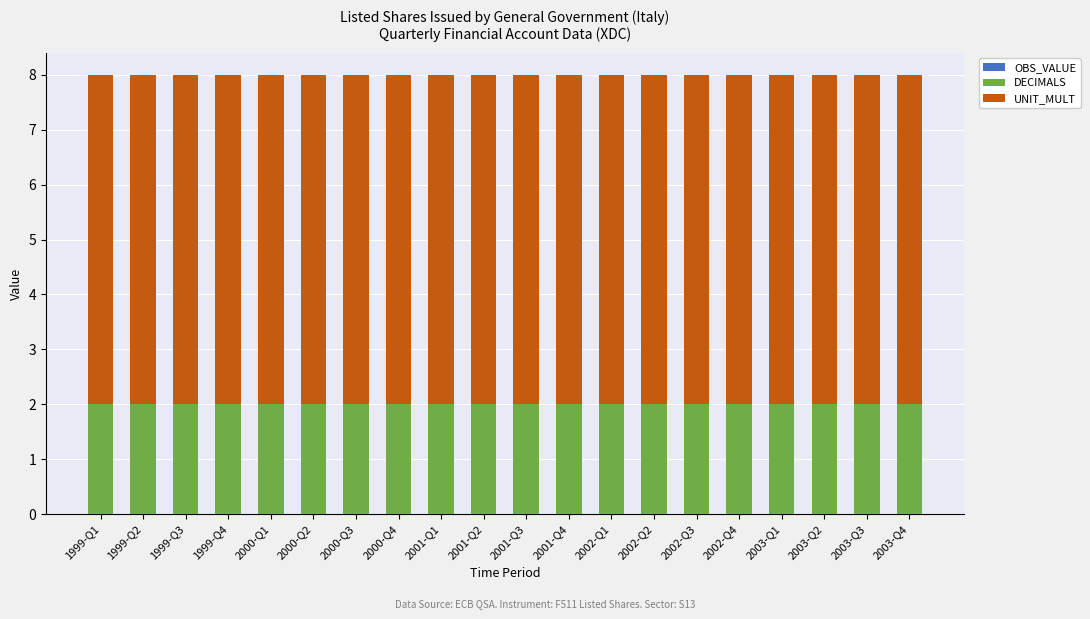

True or false: DECIMALS has a value of 1 at 2003-Q1.

False